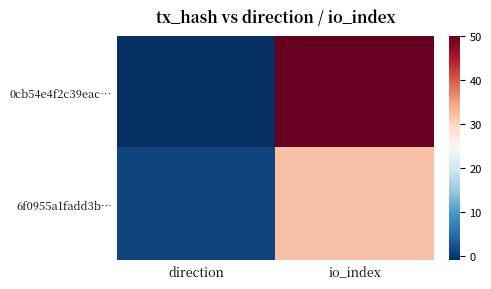

Reading left to right, extract all data points from this chart.

0cb54e4f2c39eac…: direction=-1	io_index=50
6f0955a1fadd3b…: direction=1	io_index=32